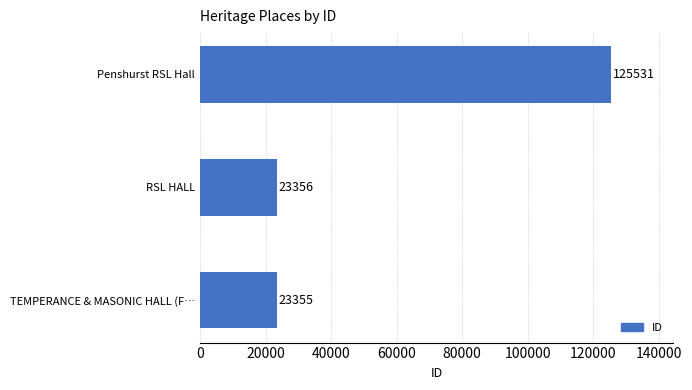

True or false: the data shows 23355 at TEMPERANCE & MASONIC HALL (F….

True